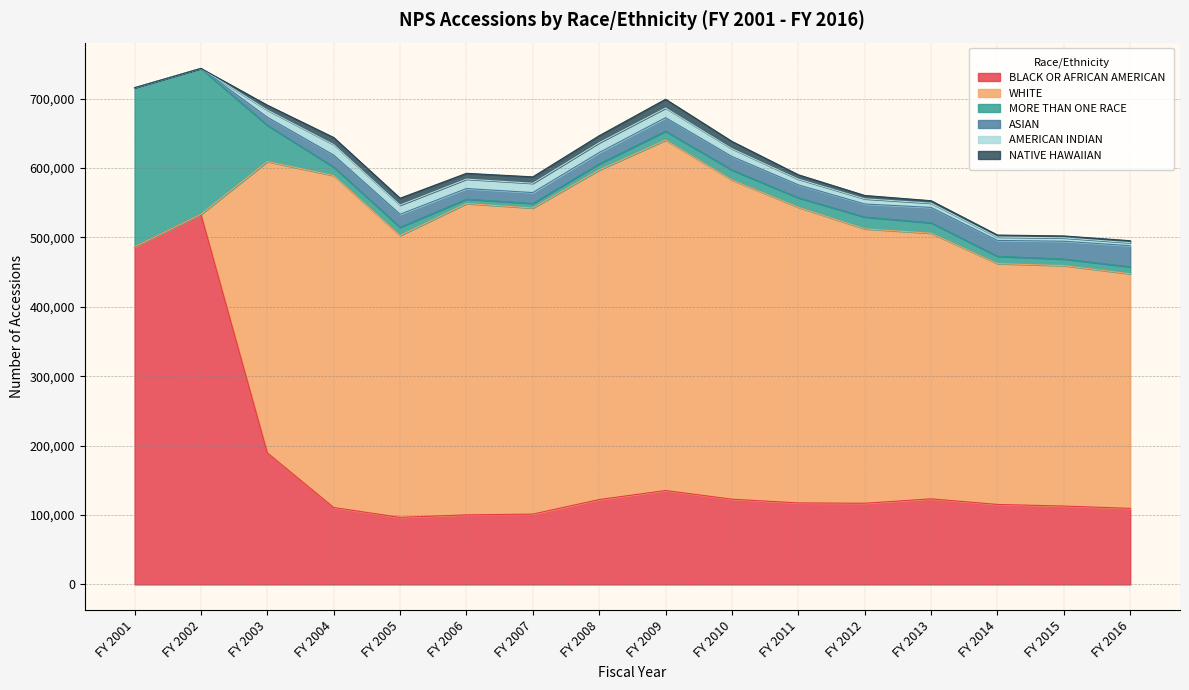

Which category has the highest value across all series?

FY 2002